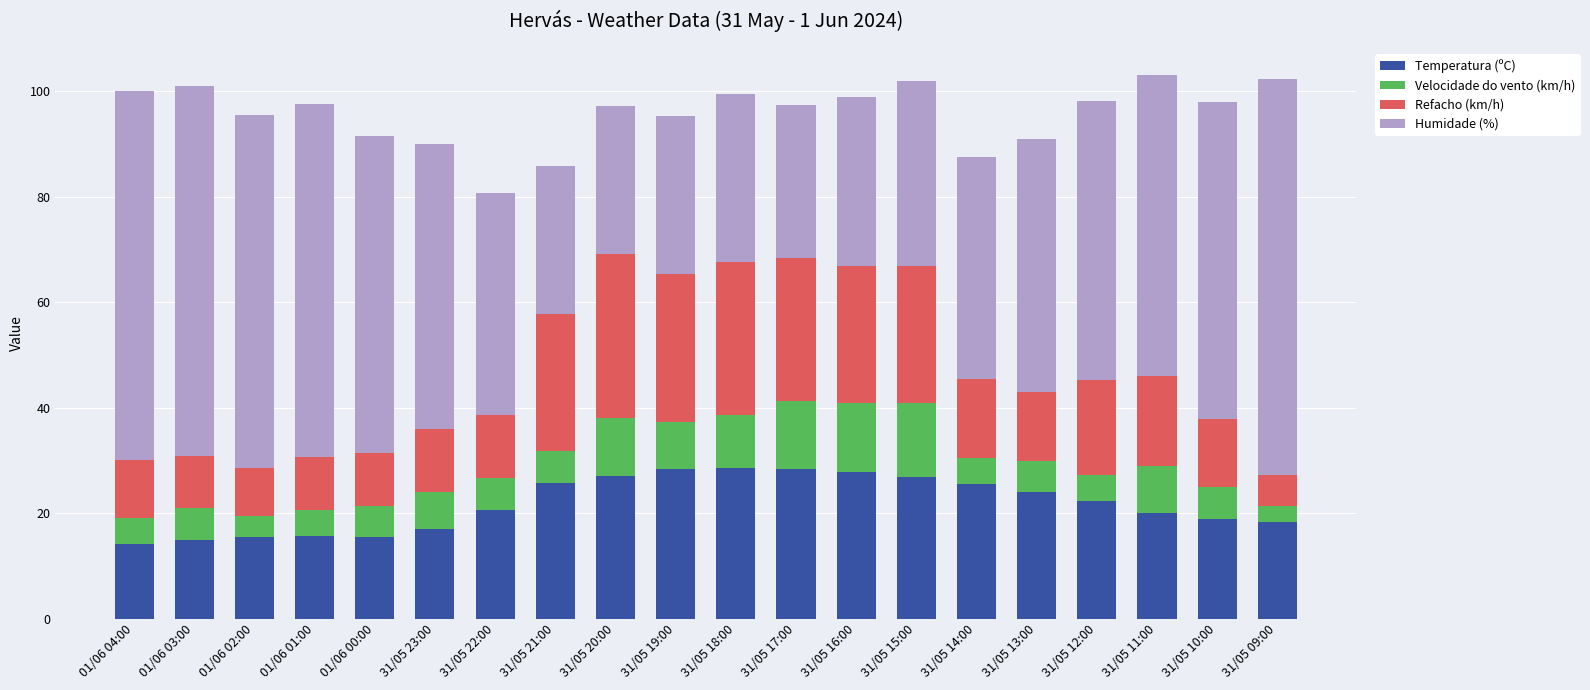

The Temperatura (ºC) series shows 17.0 at 31/05 23:00. True or false?

True